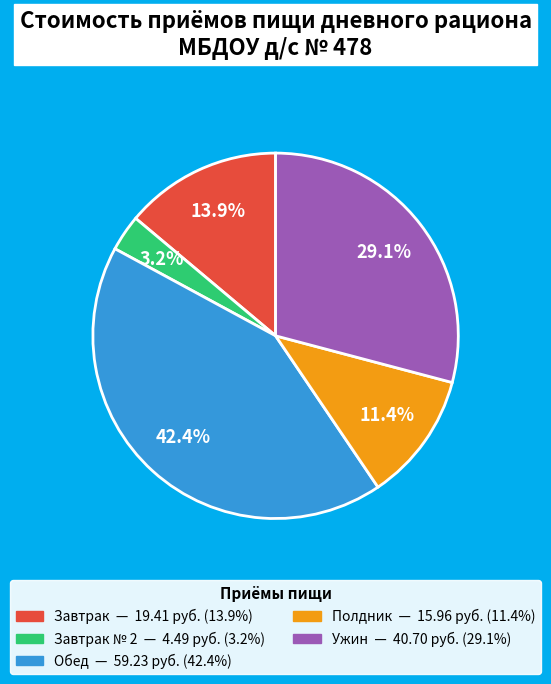

To the nearest percent, what is the difference between the largest and smallest slice percentages?

39%